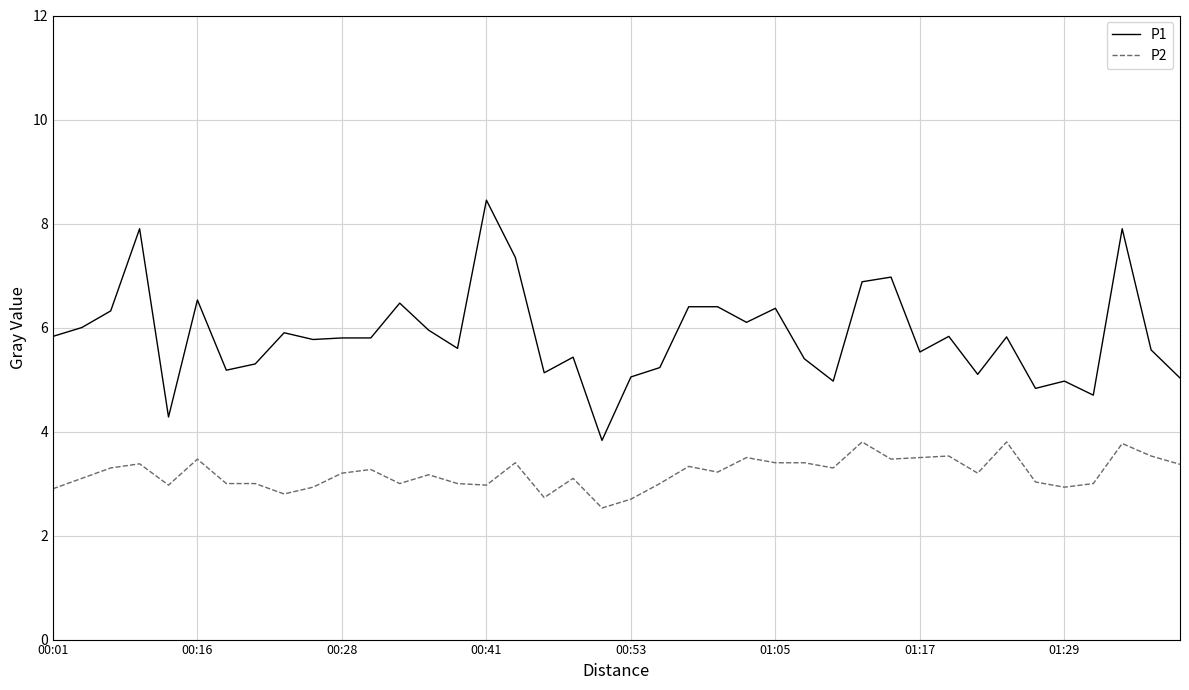

What is the difference between the second highest and minimum values in the P1 series?

4.1